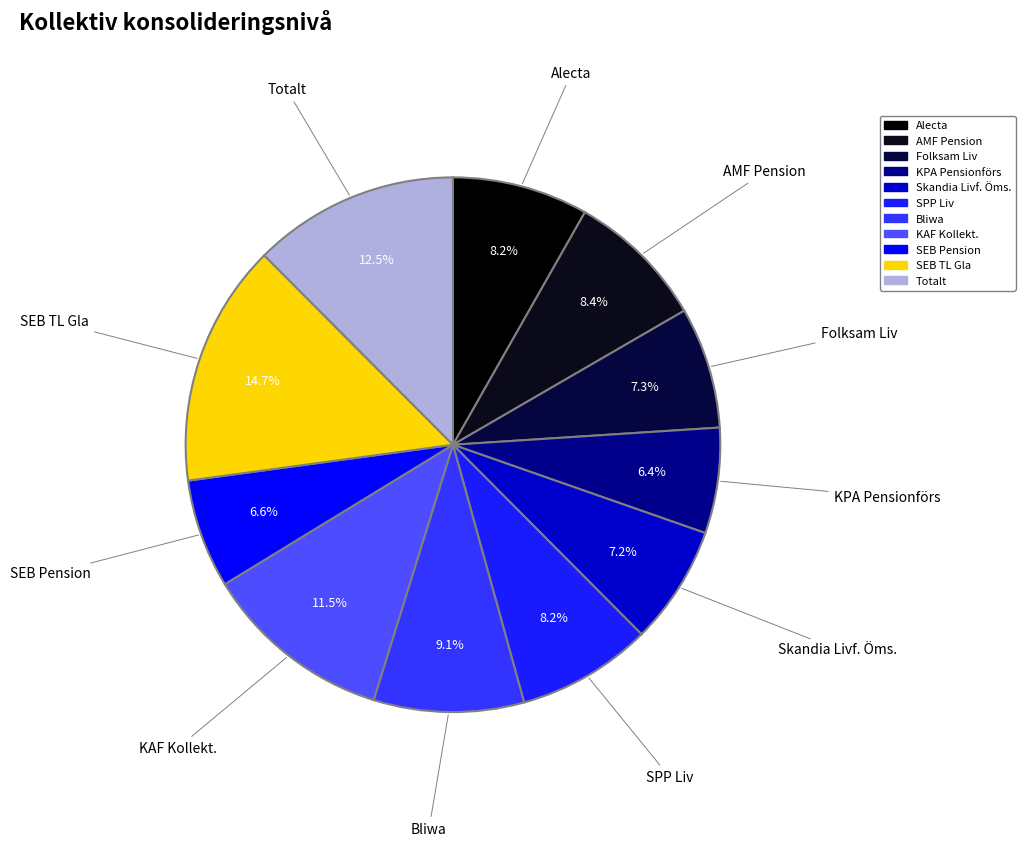

To the nearest percent, what is the average slice percentage?

9%